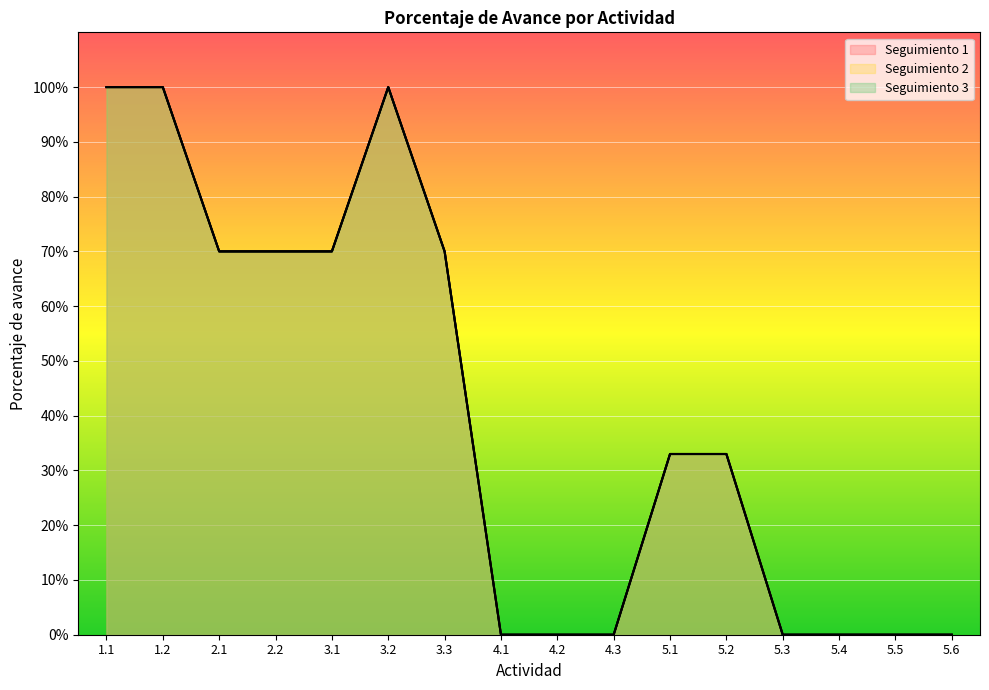

Count the number of categories in the chart.

16